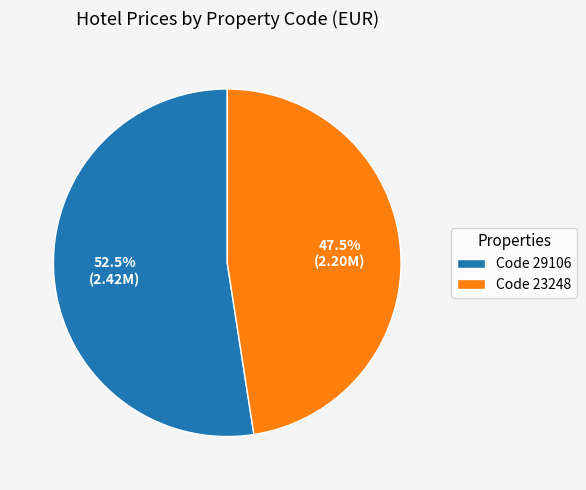

Rank the categories by value from highest to lowest.

Code 29106, Code 23248